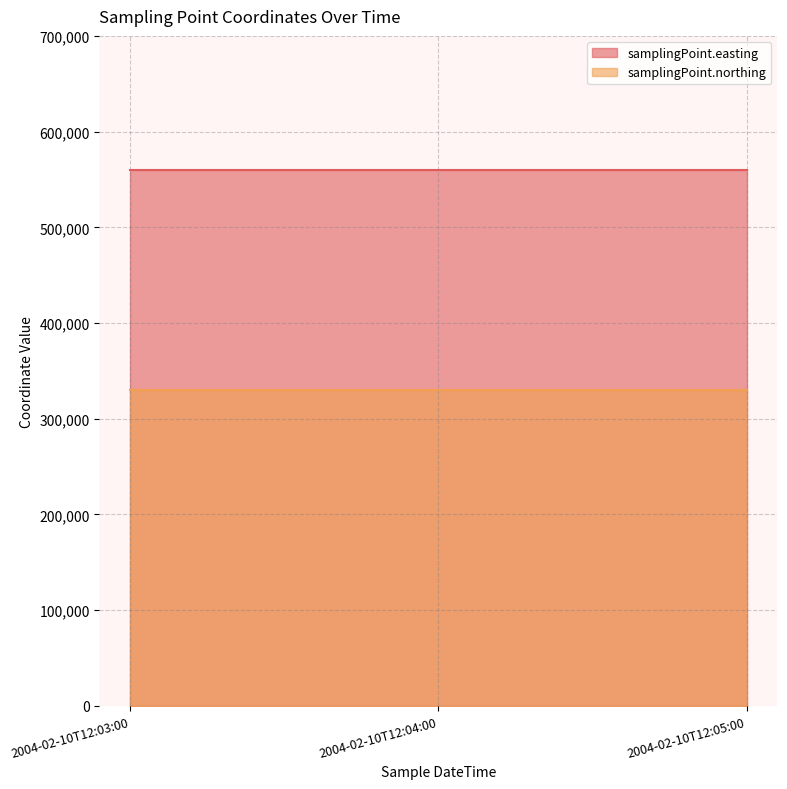

What is the label of the 1st point from the left?

2004-02-10T12:03:00